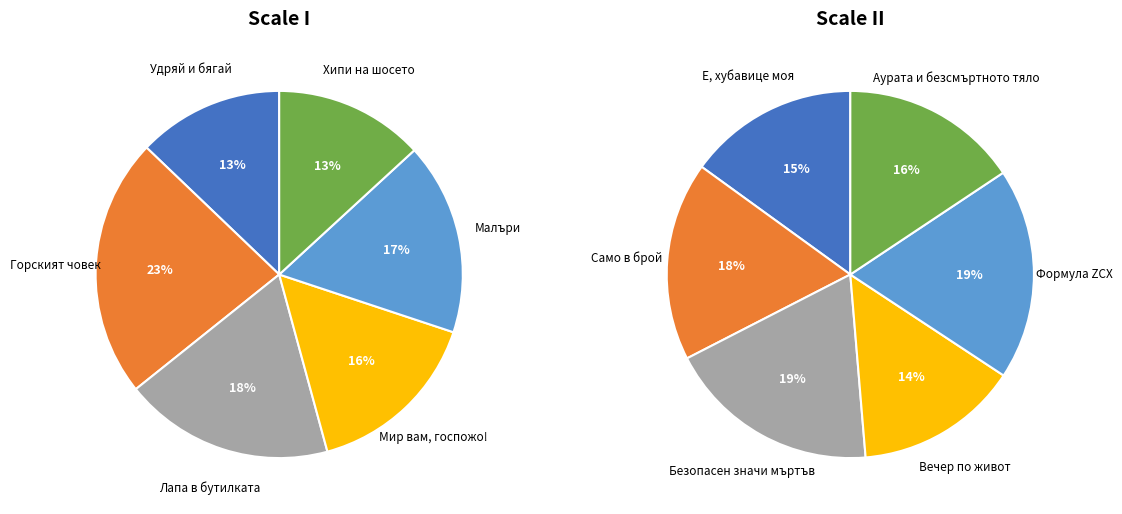

What is the change in value from Удряй и бягай to Вечер по живот?

+20